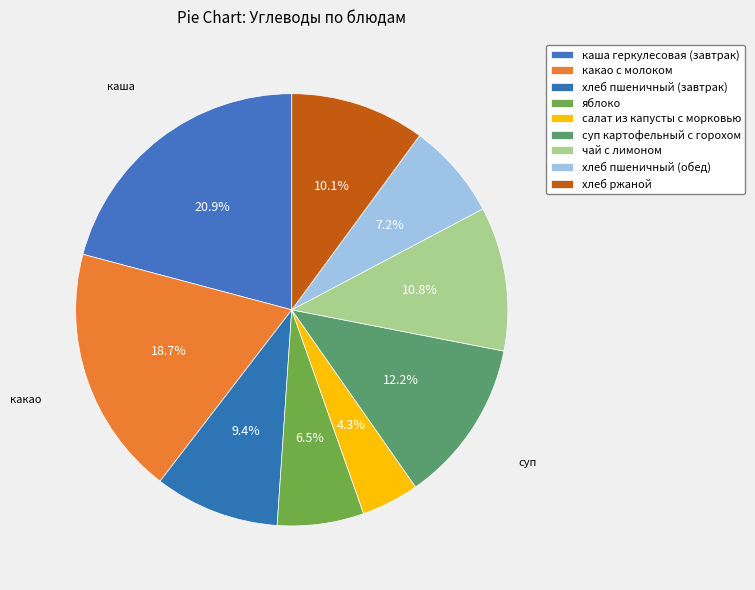

To the nearest percent, what is the average slice percentage?

11%